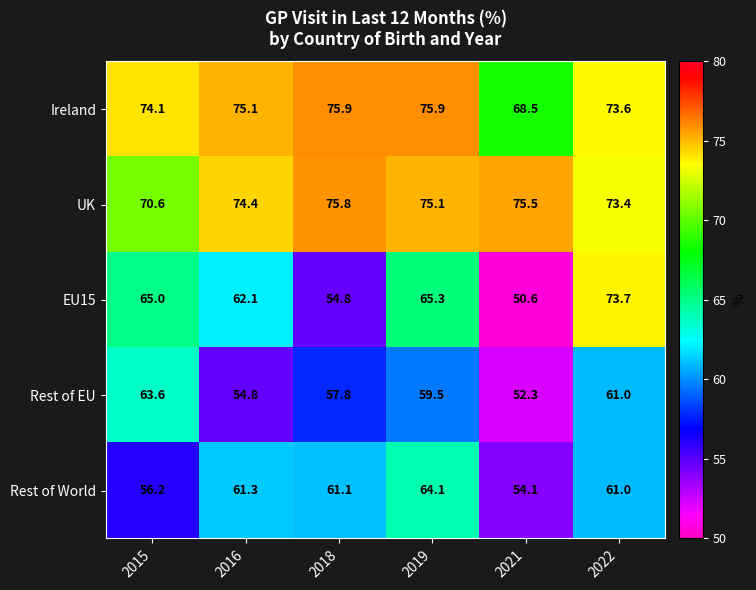

What is the maximum value shown in the chart?

75.9